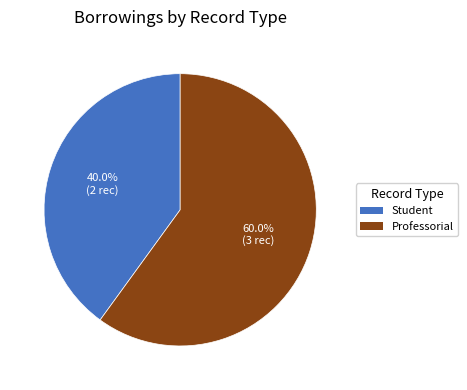

Rank the categories by value from lowest to highest.

Student, Professorial